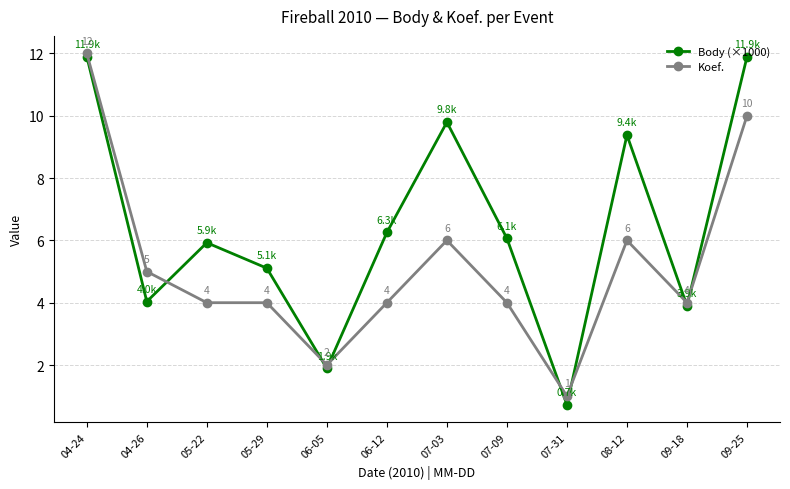

Which category has the lowest value in the Koef. series?

07-31